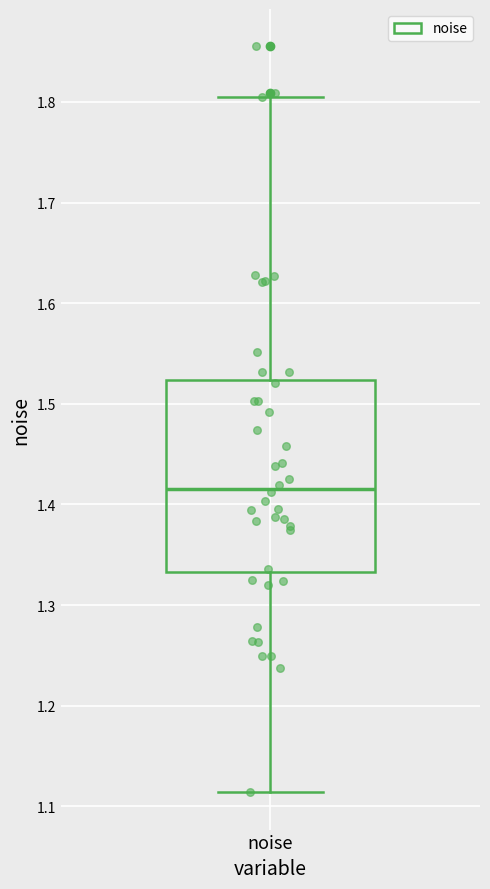

Read this box plot against the y-axis: the position of the median line, the range covered by the box, and the ends of both whiskers. The values are not printed on the chart, so give them approximately, as read against the axis.

median 1.42, box 1.33 to 1.52, whiskers 1.11 to 1.80